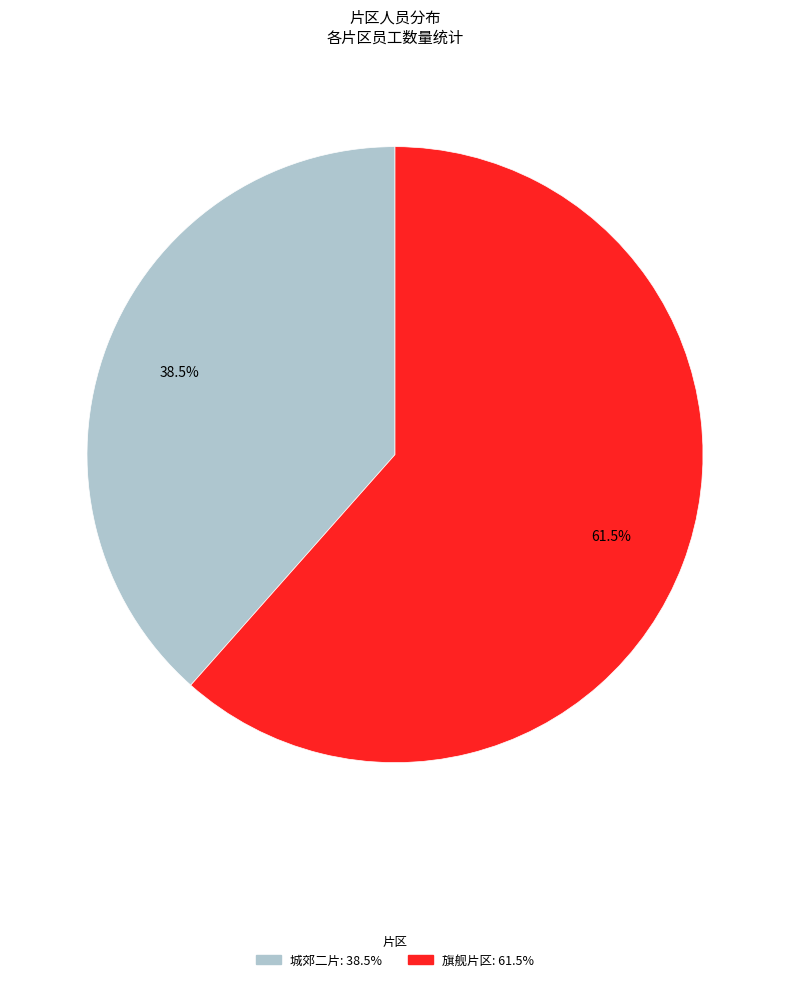

To the nearest percent, what is the difference between the largest and smallest slice percentages?

23%